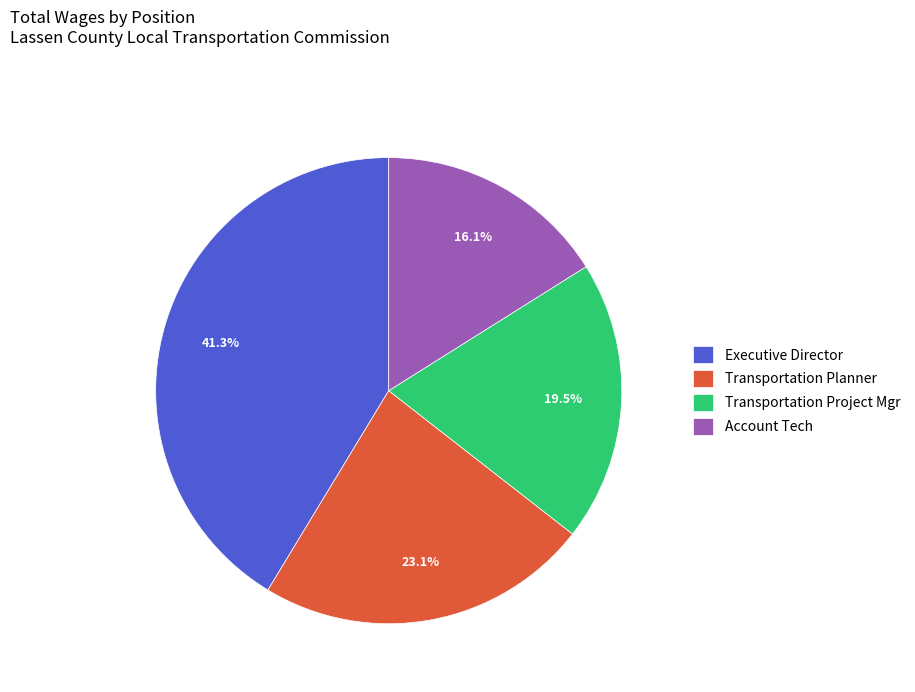

Is it true that Account Tech is 31% of the pie?

False